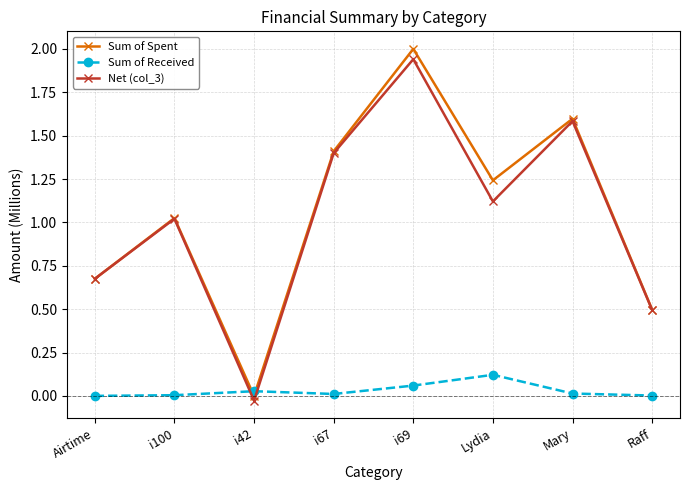

What are all the series names shown in the legend?

Sum of Spent, Sum of Received, Net (col_3)